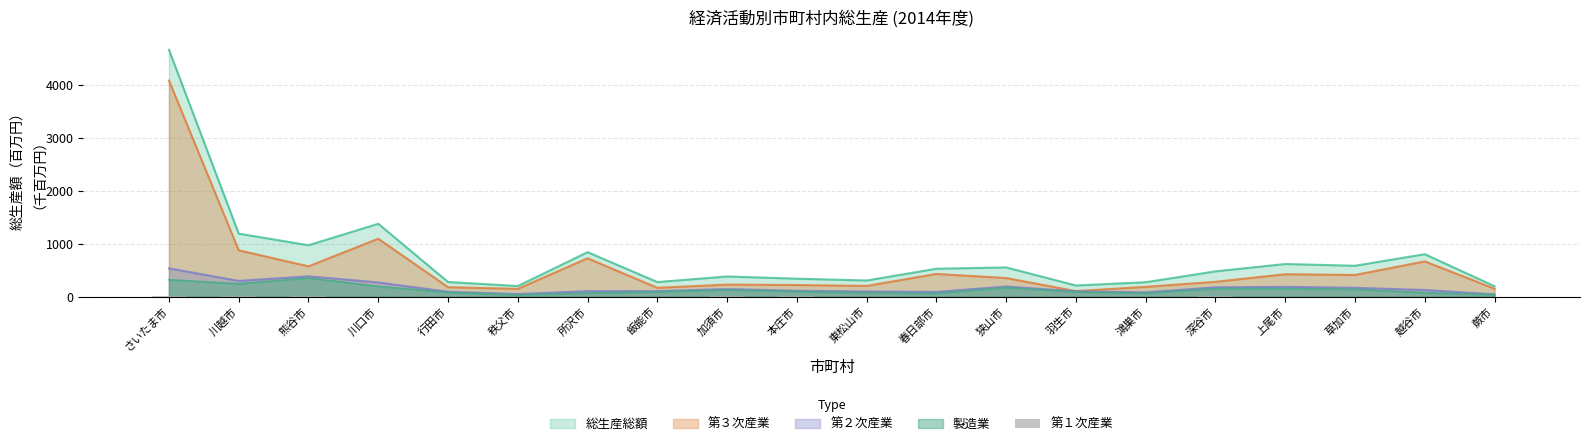

The value at 秩父市 is 1.2. True or false?

True